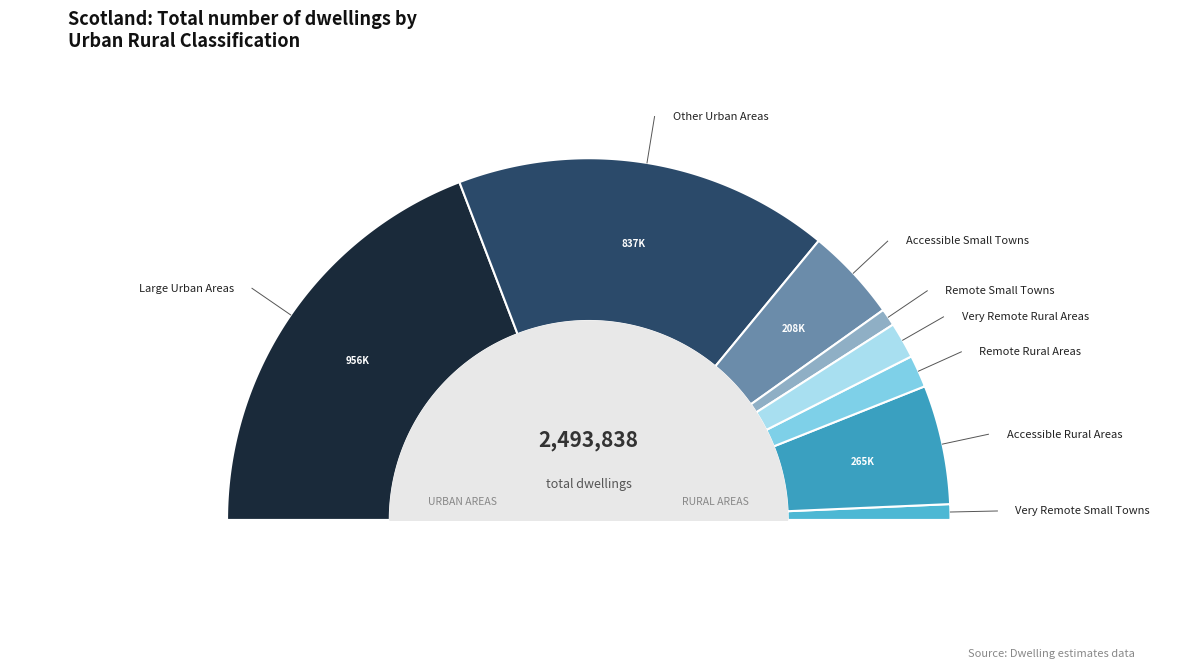

To the nearest percent, what portion does Very Remote Rural Areas represent?

3%